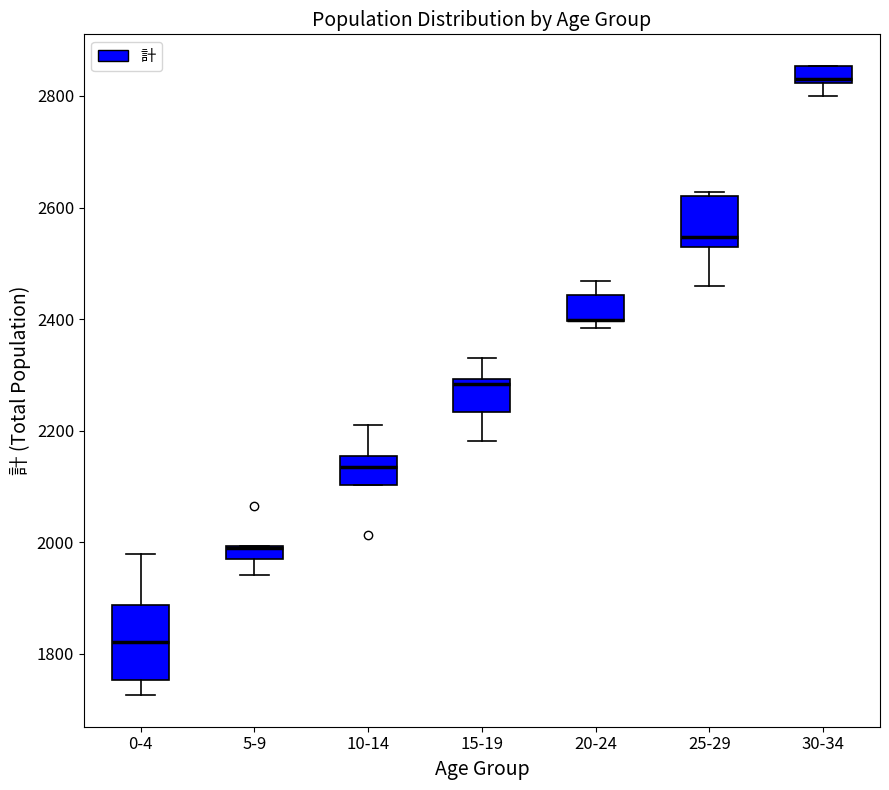

Comparing the boxes themselves (not the whiskers), which one is the tallest?

0-4